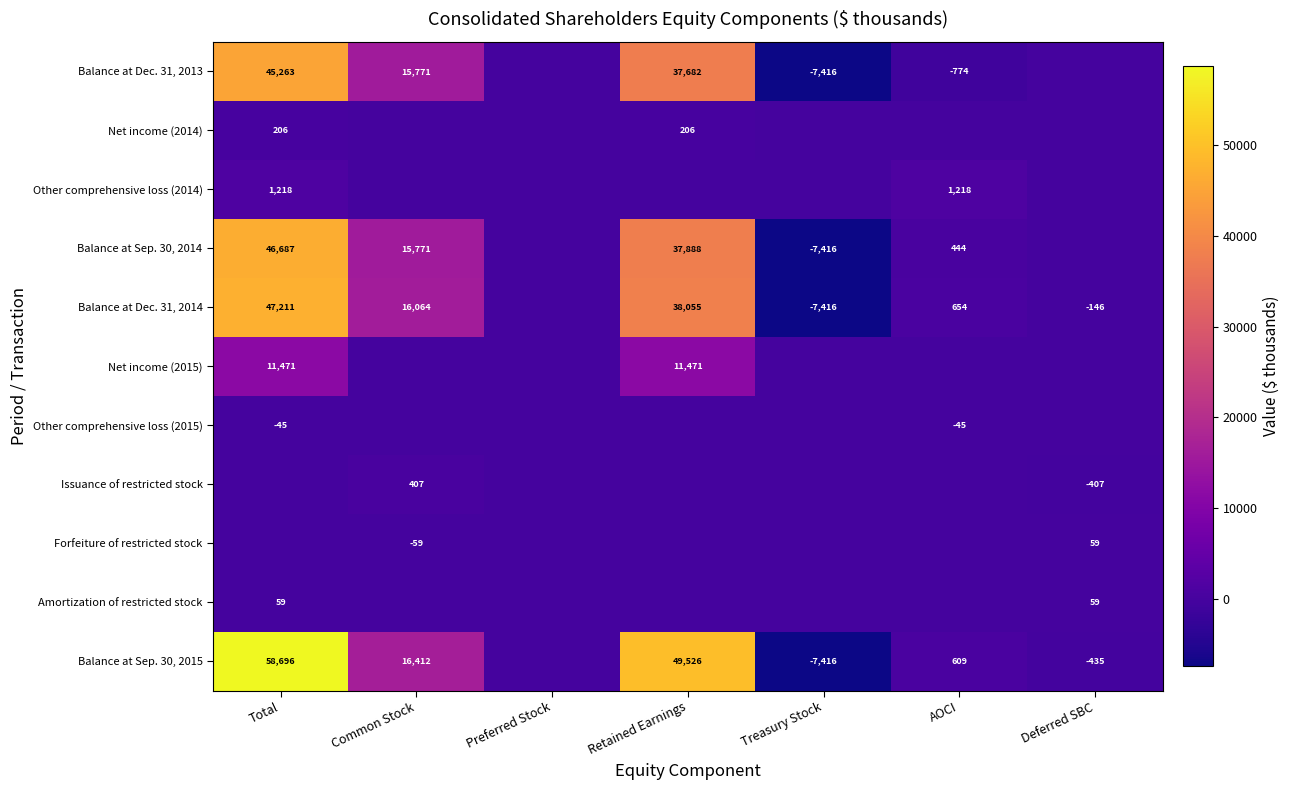

Is the value of Balance at Dec. 31, 2014 at Common Stock greater than the value of Other comprehensive loss (2015) at AOCI?

Yes